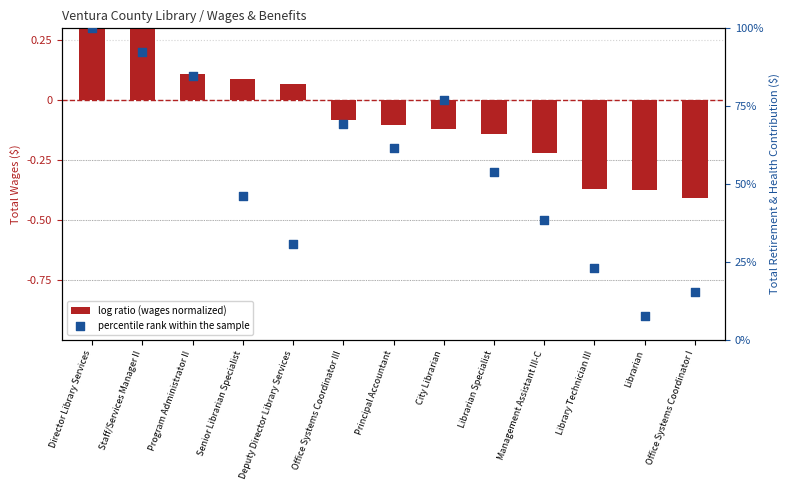

What are all the series names shown in the legend?

log ratio (wages normalized), percentile rank within the sample